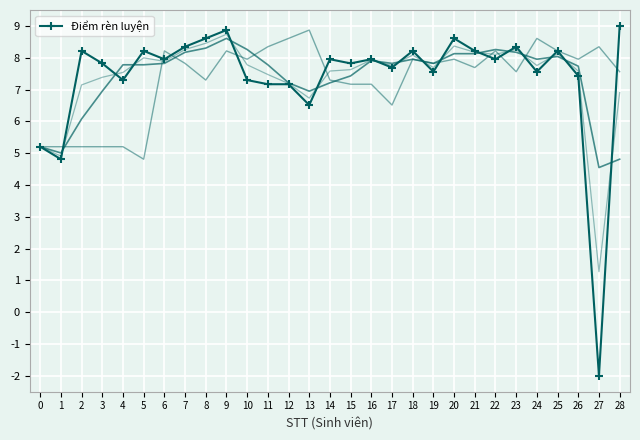

What is the change in value from 2 to 23?

+0.1